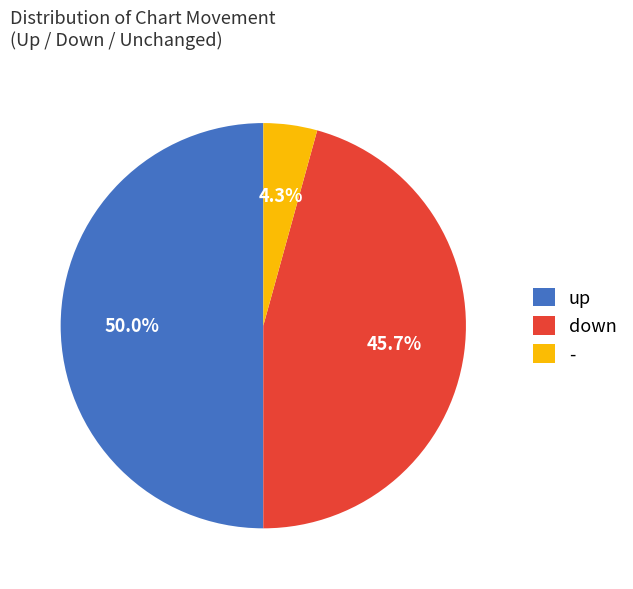

How many segments does this pie chart have?

3